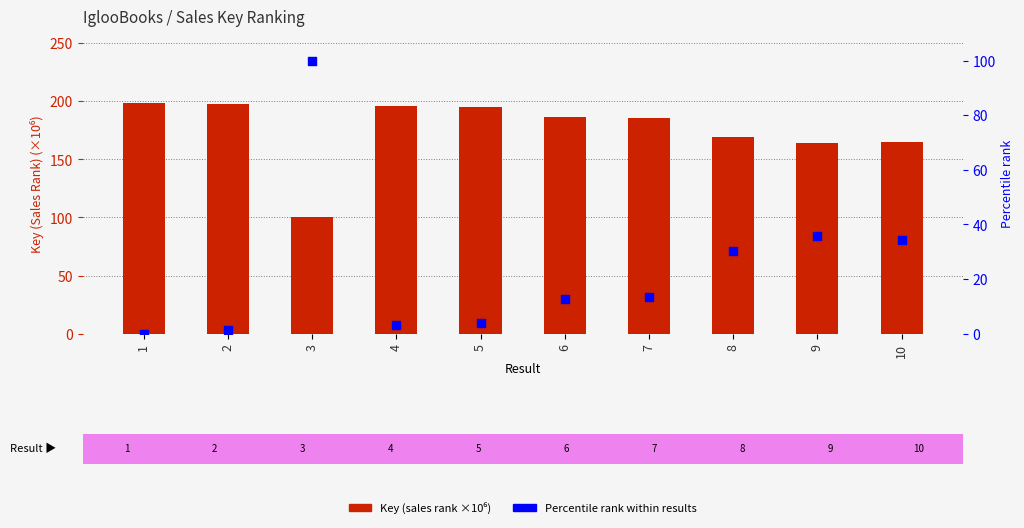

What are all the series names shown in the legend?

Key (×10⁶), Percentile rank within results